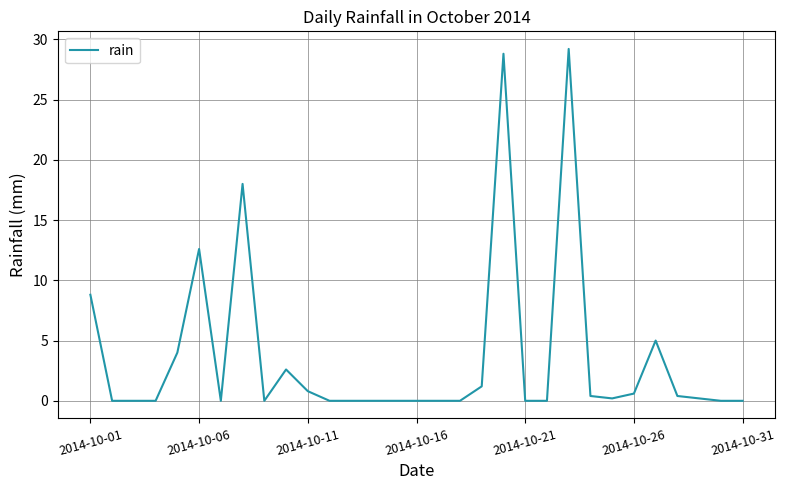

What is the greatest value displayed?

29.2